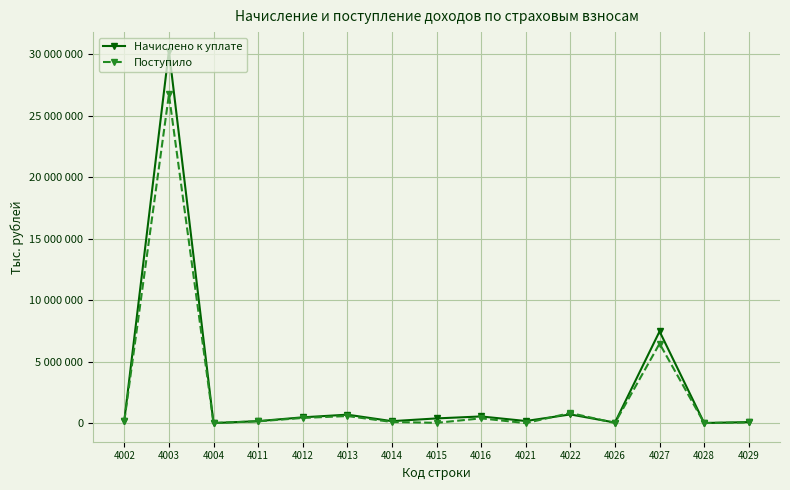

Which series ends up on top after the final intersection of Начислено к уплате and Поступило?

Начислено к уплате